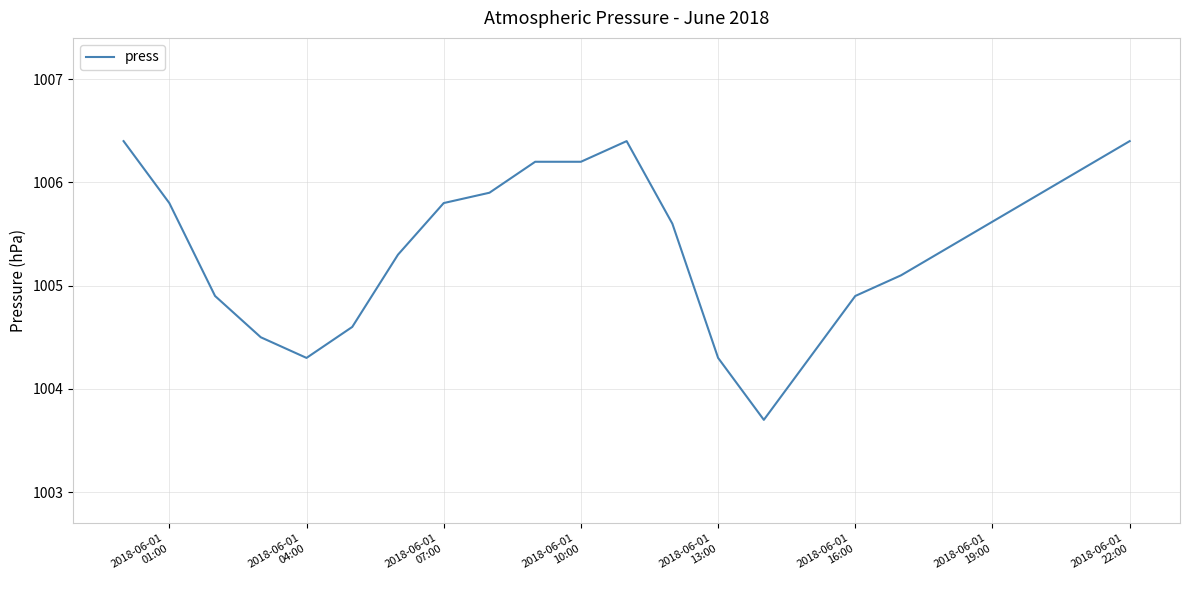

What is the greatest value displayed?

1006.4